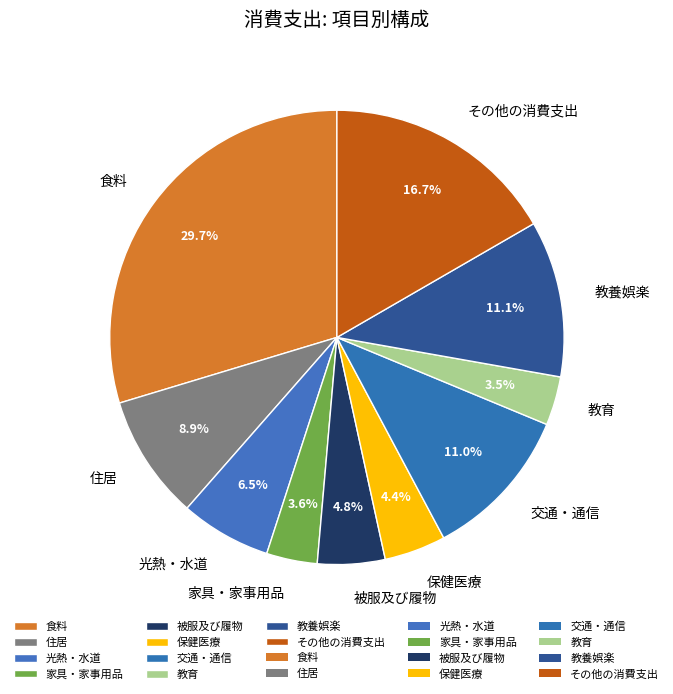

How many slices are in this pie chart?

10